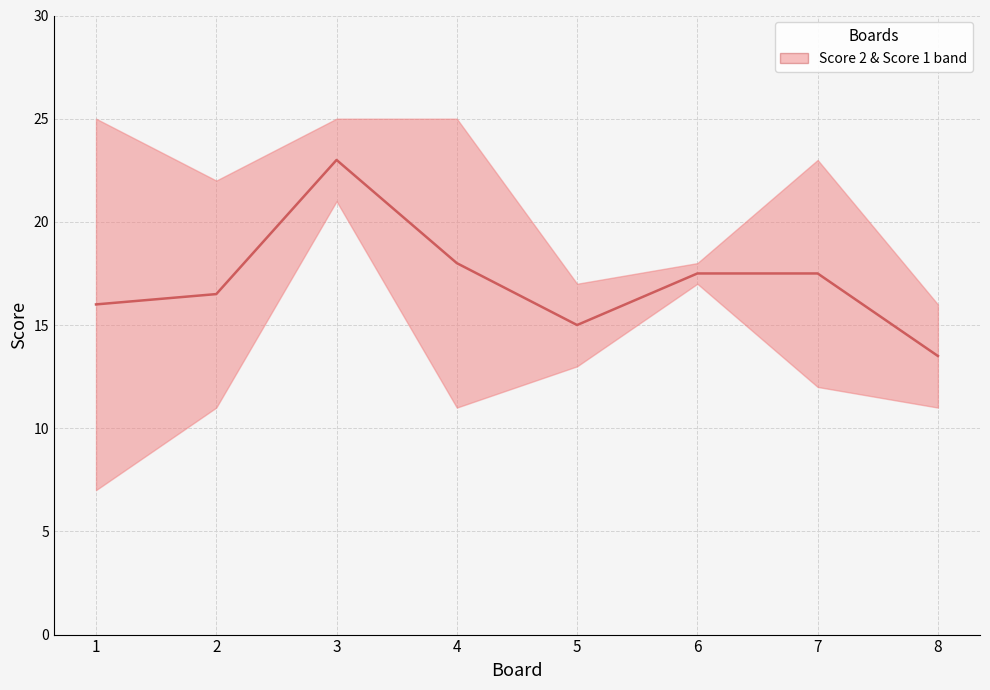

Reading left to right, transcribe all the data shown in this chart.

1=16.0	2=16.5	3=23.0	4=18.0	5=15.0	6=17.5	7=17.5	8=13.5